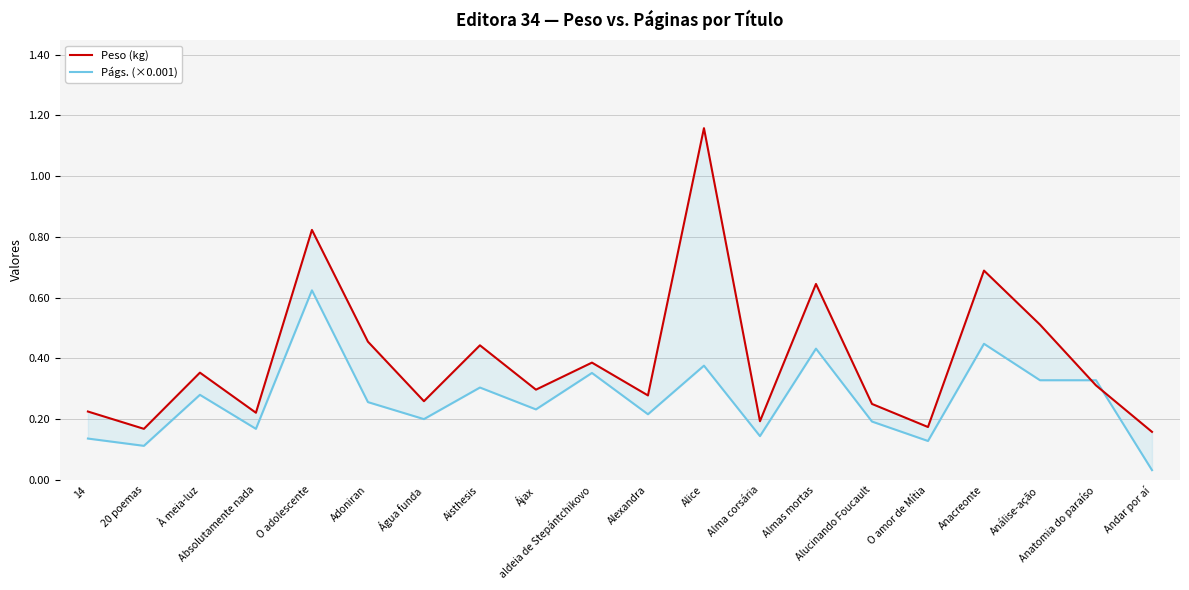

What is the difference between the highest and lowest values at 14?

0.1